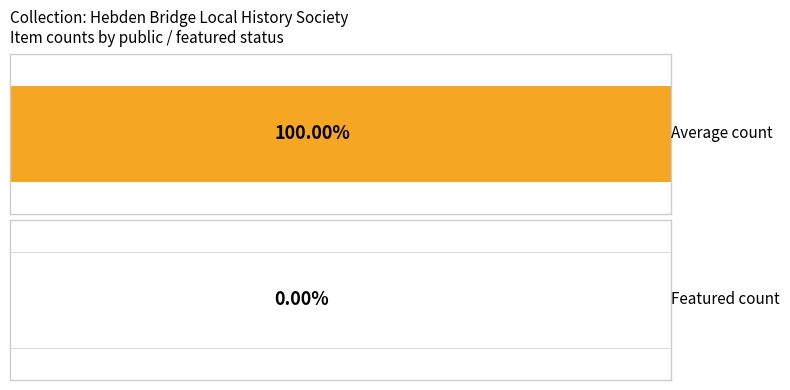

List the series in order of their overall mean, highest first.

public, featured